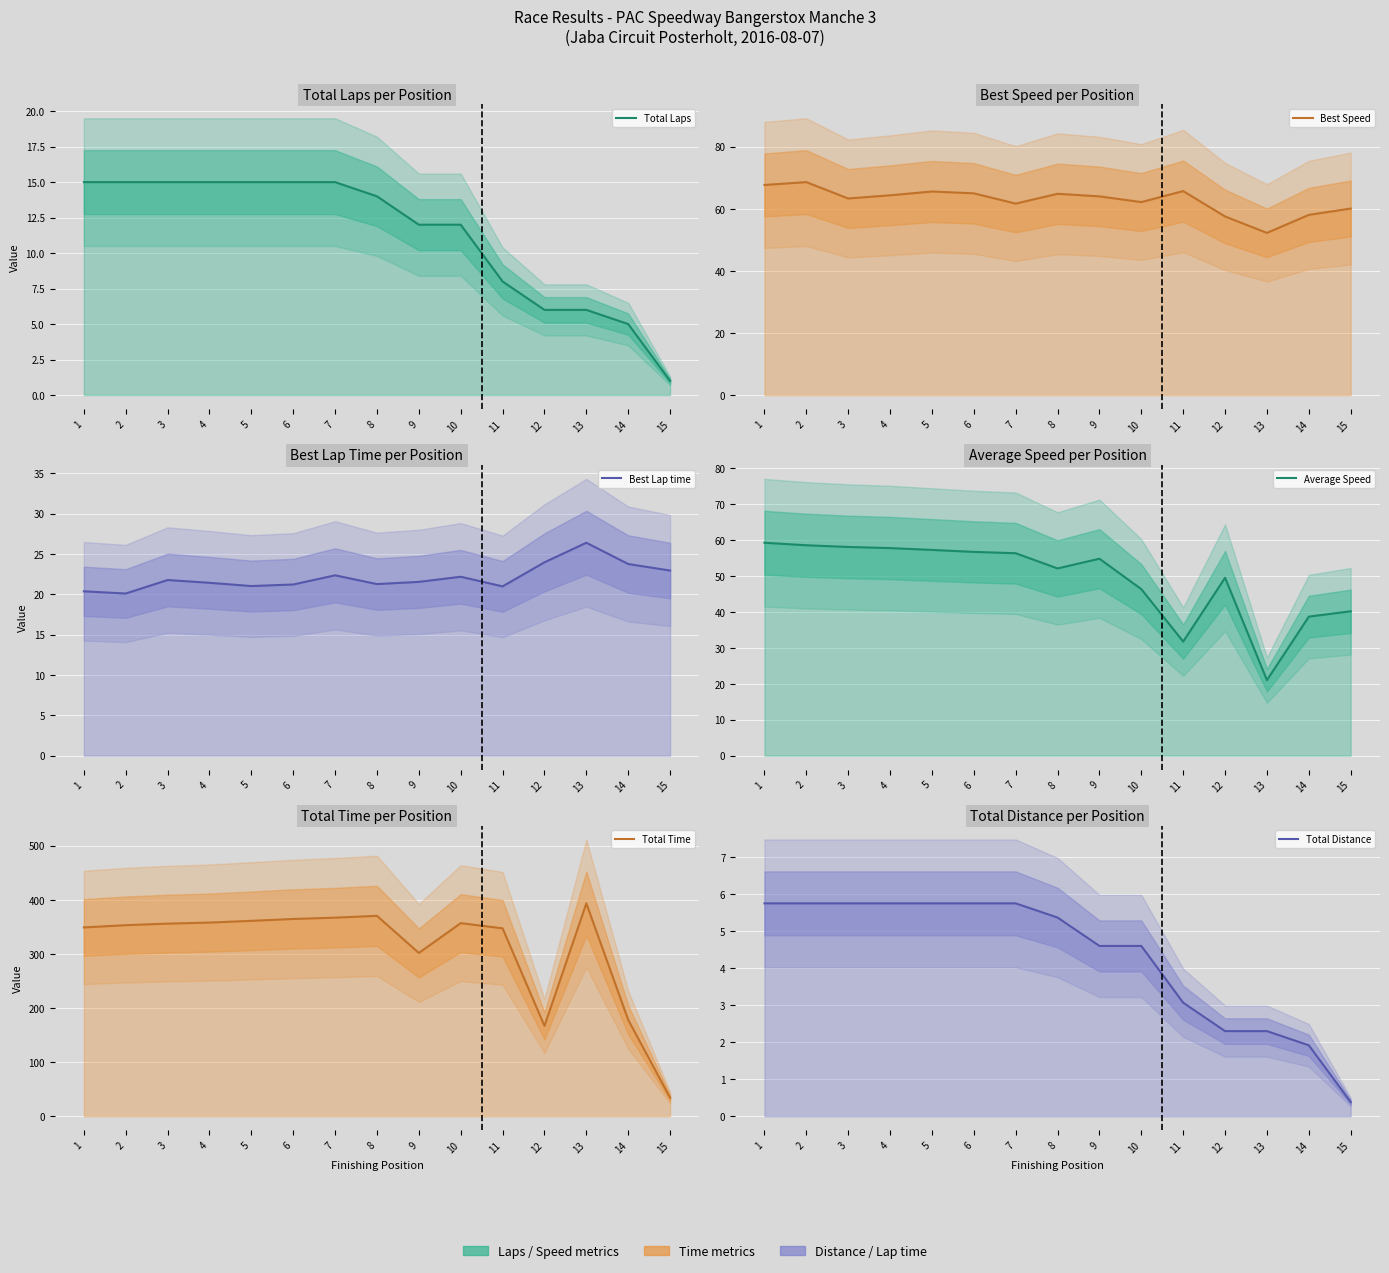

At how many categories does at least one series exceed 215?

12